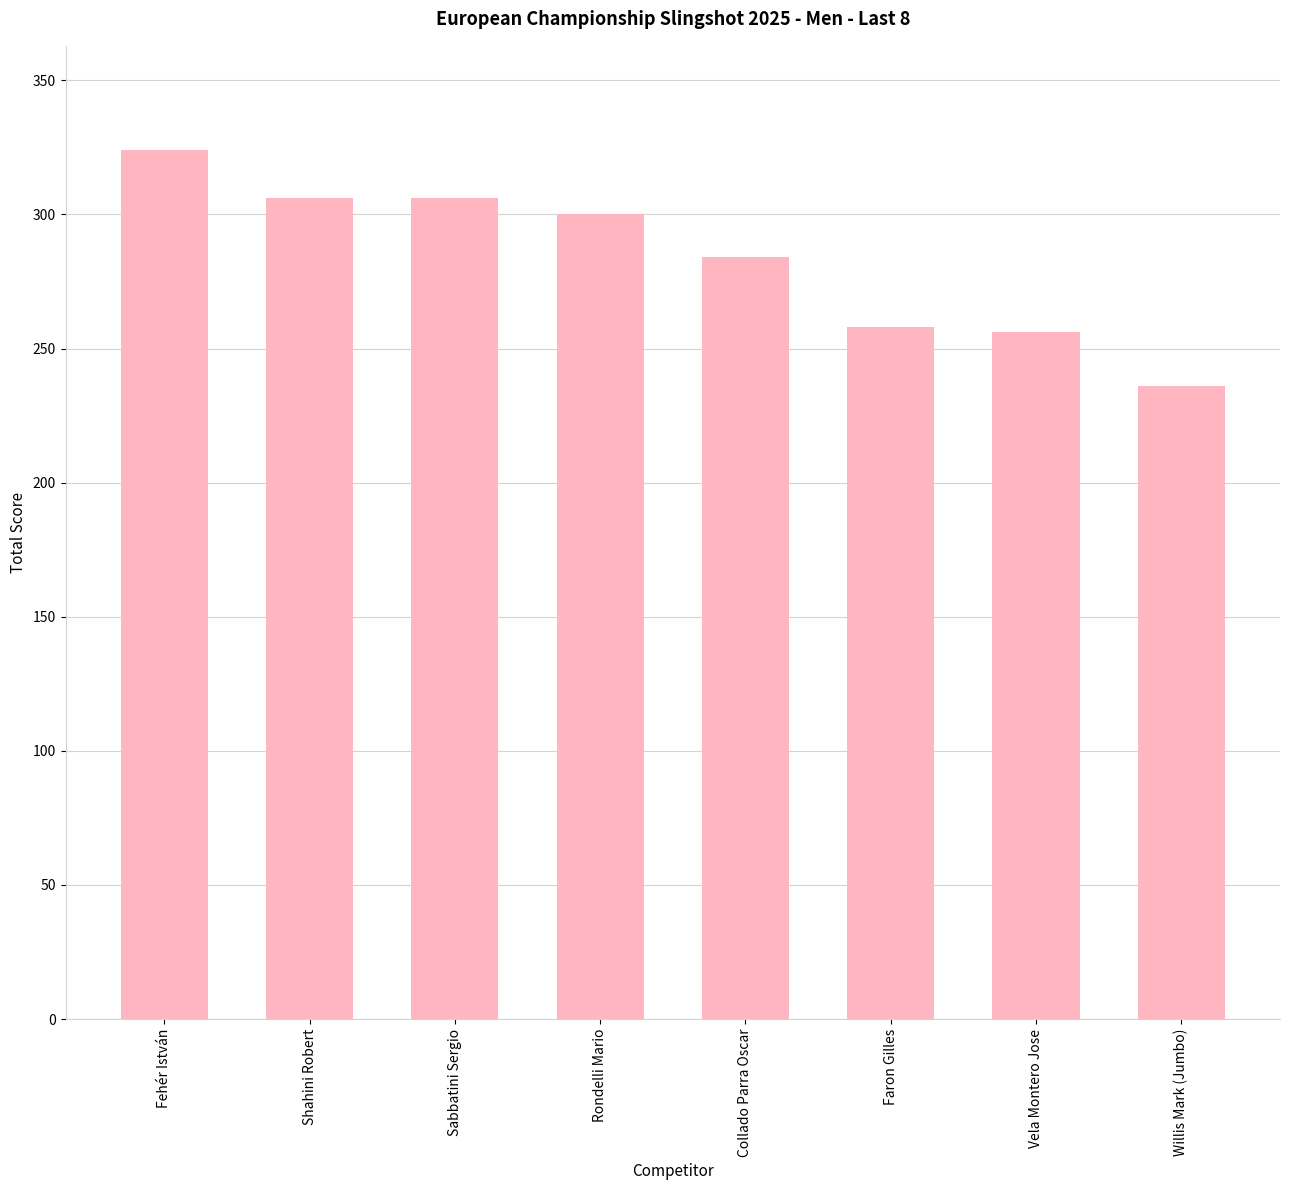

True or false: the data shows 155 at Collado Parra Oscar.

False